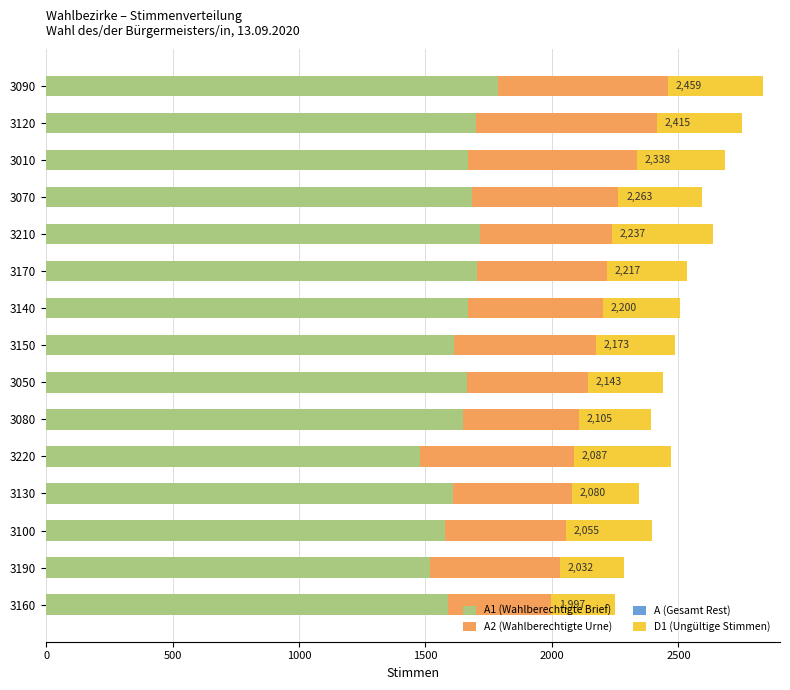

What is the highest value of the A1 (Wahlberechtigte Brief) series?

1786